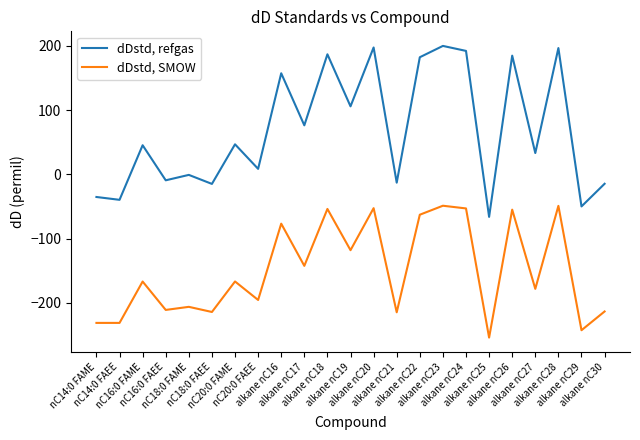

Which series has the widest spread of values?

dDstd, refgas